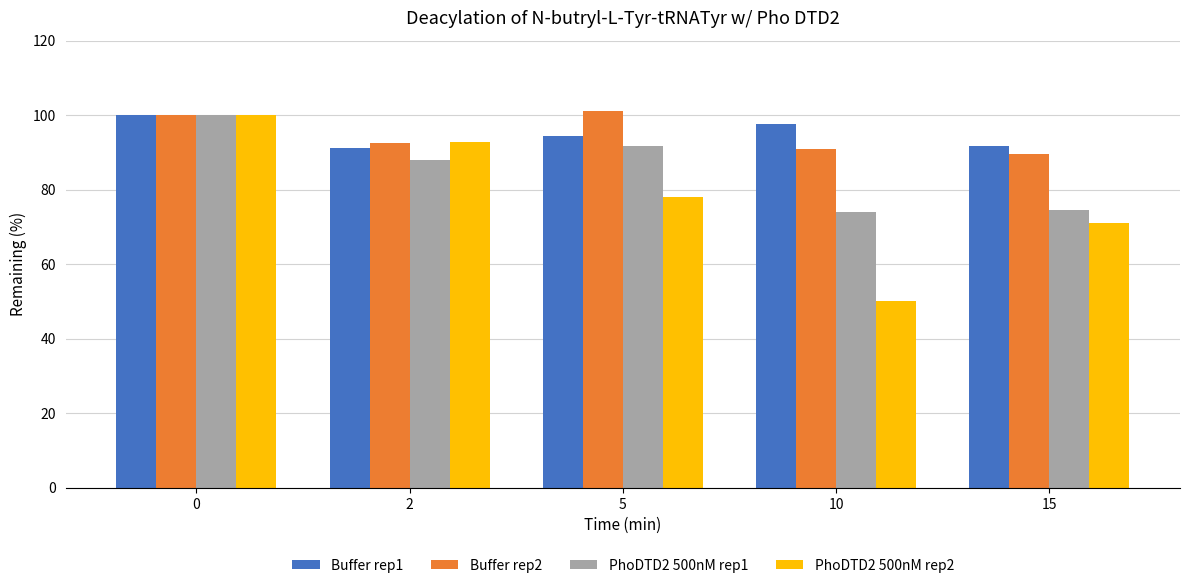

What is the total value across all series at 10?

312.6